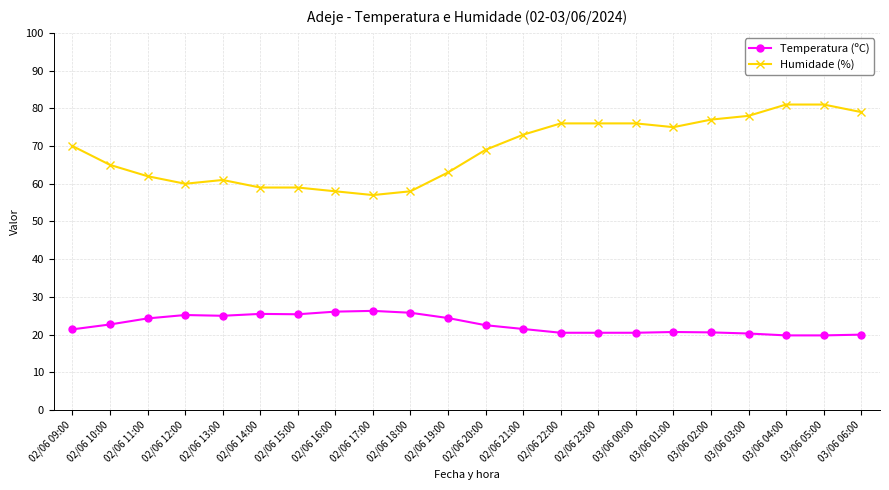

What is the smallest value displayed?

19.8